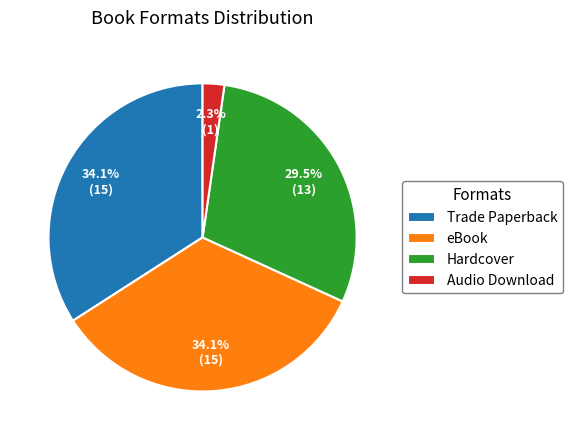

How much of the chart is everything except Audio Download?

97.7%